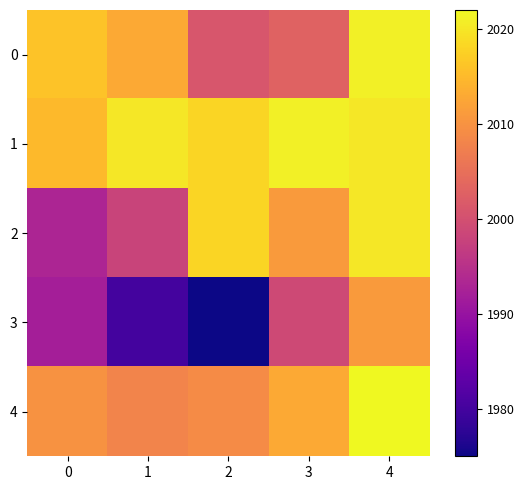

Between 2 and 4, which is larger?

4